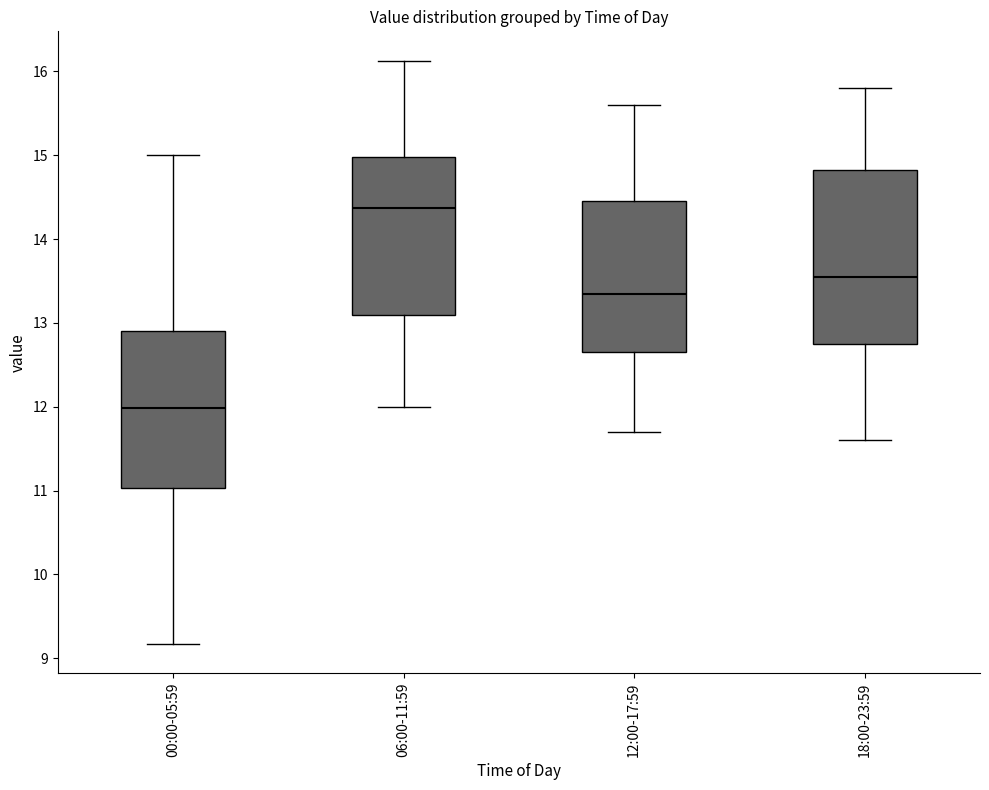

Which box has the highest median line?

06:00-11:59